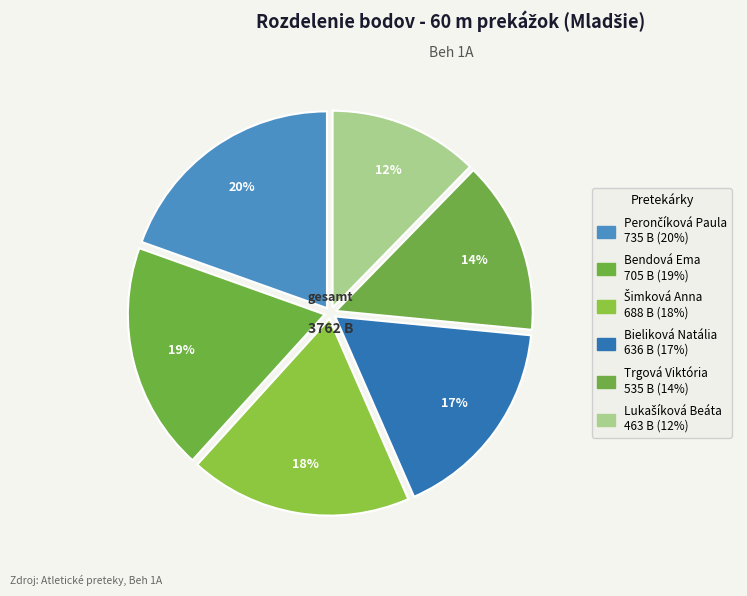

Rank the categories by value from lowest to highest.

Lukašíková Beáta, Trgová Viktória, Bieliková Natália, Šimková Anna, Bendová Ema, Perončíková Paula